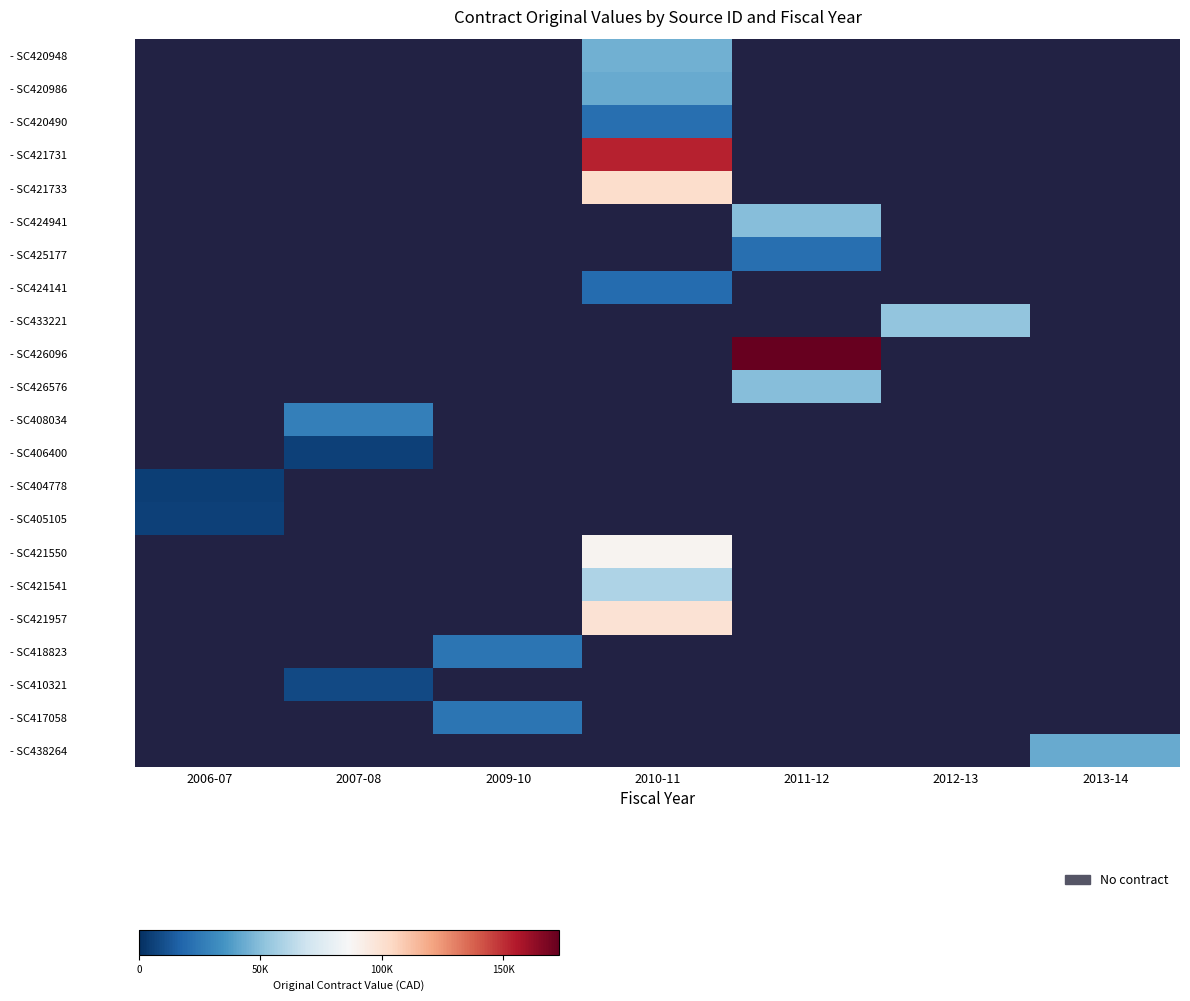

How many categories are shown in the chart?

7